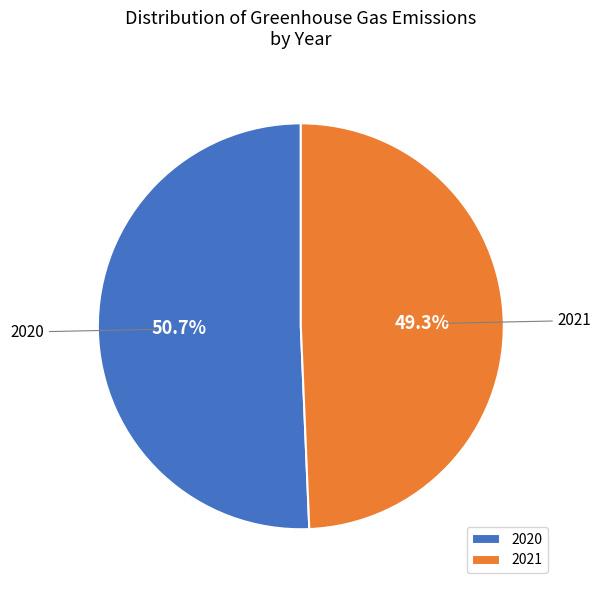

Approximately how many times larger is the value at 2021 compared to 2020?

1.0